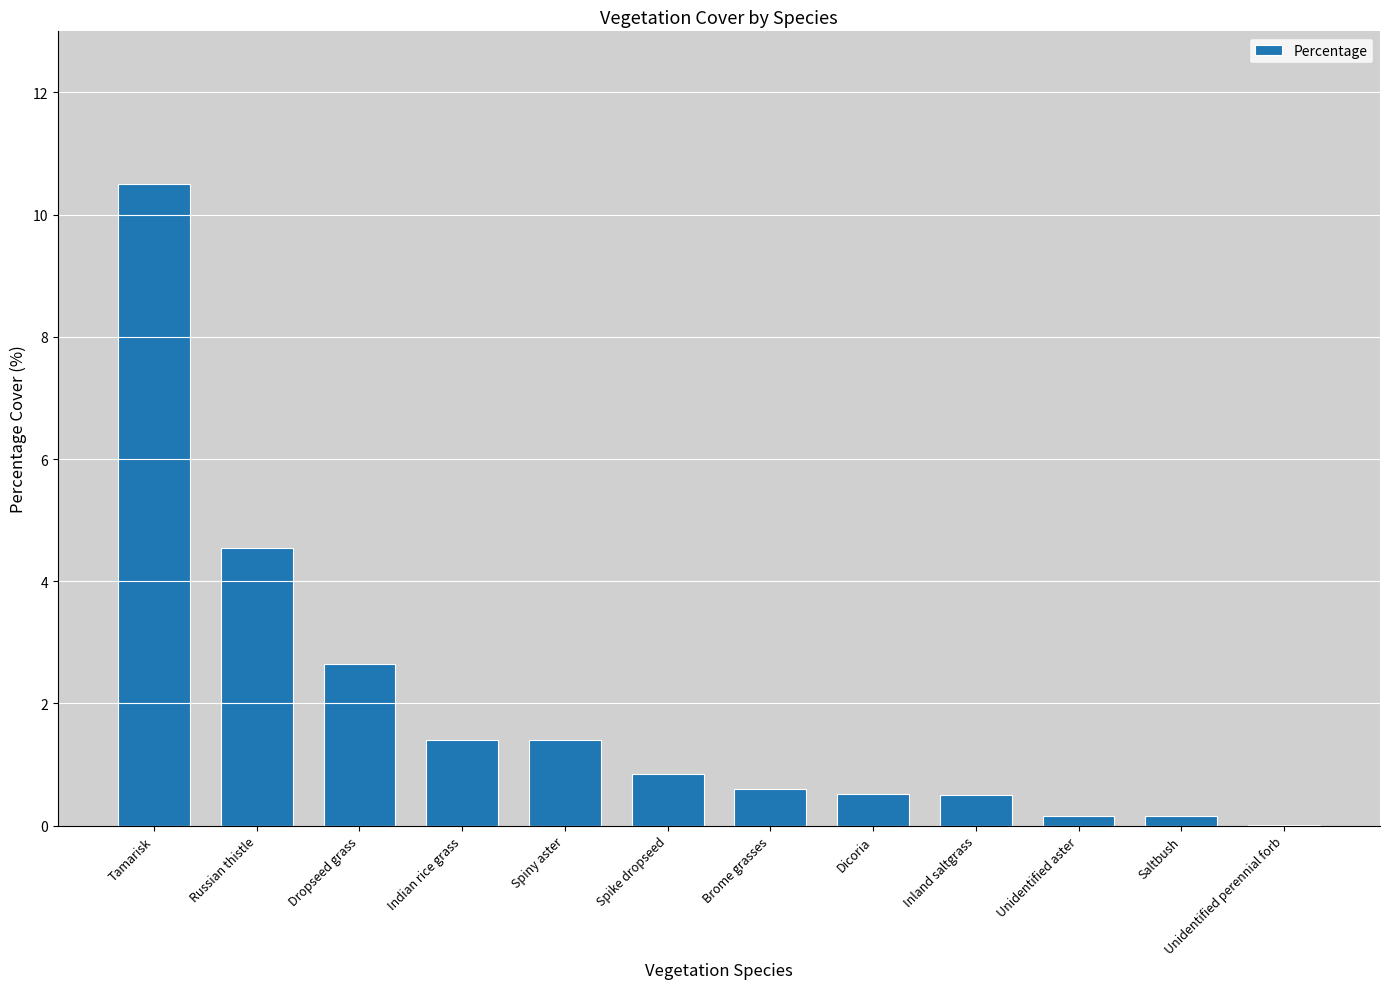

What is the sum of all values?

23.3